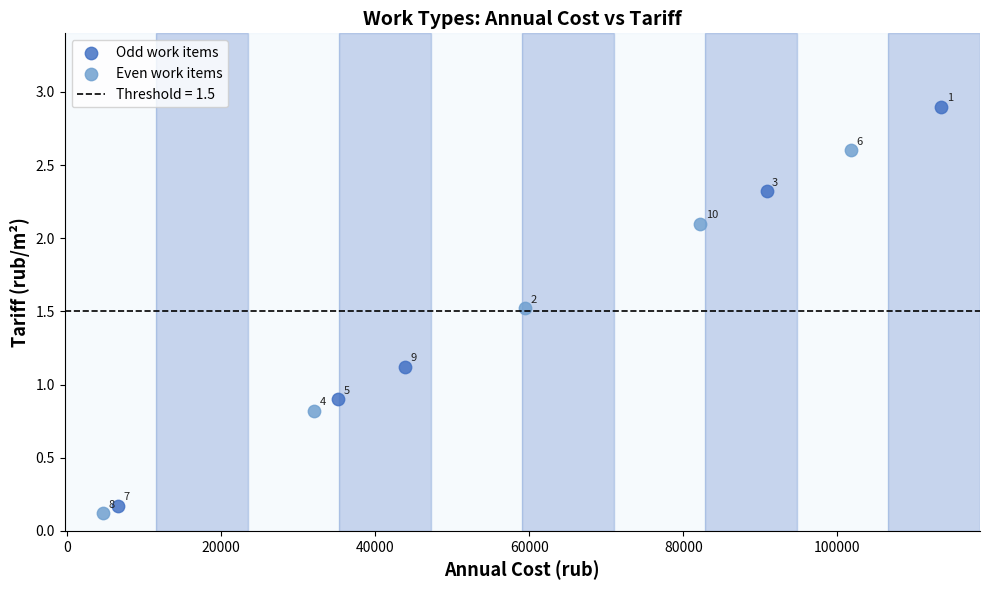

Which series has the largest Y range (max minus min)?

Odd work items